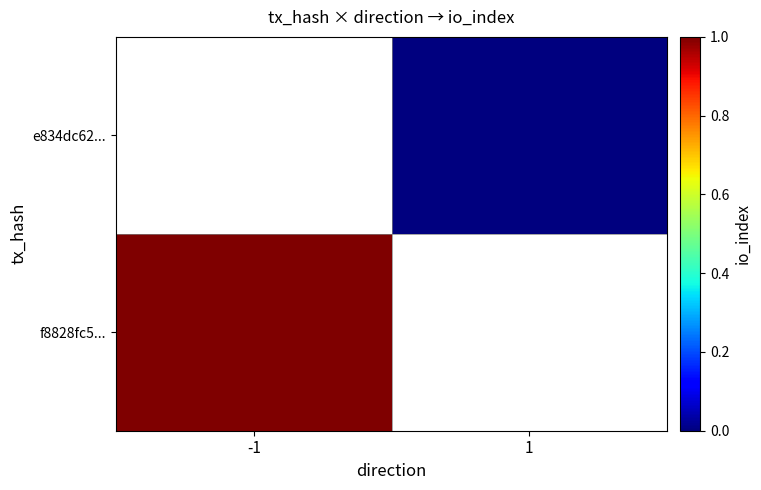

Which label corresponds to the largest value in the chart?

-1